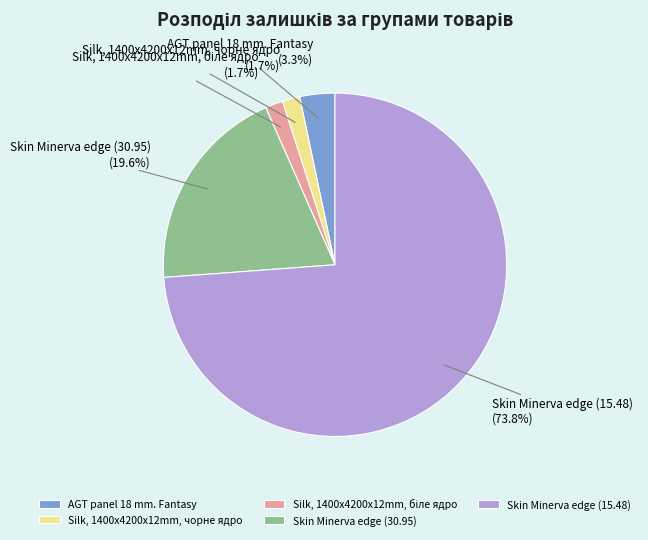

Count the number of slices in the pie.

5